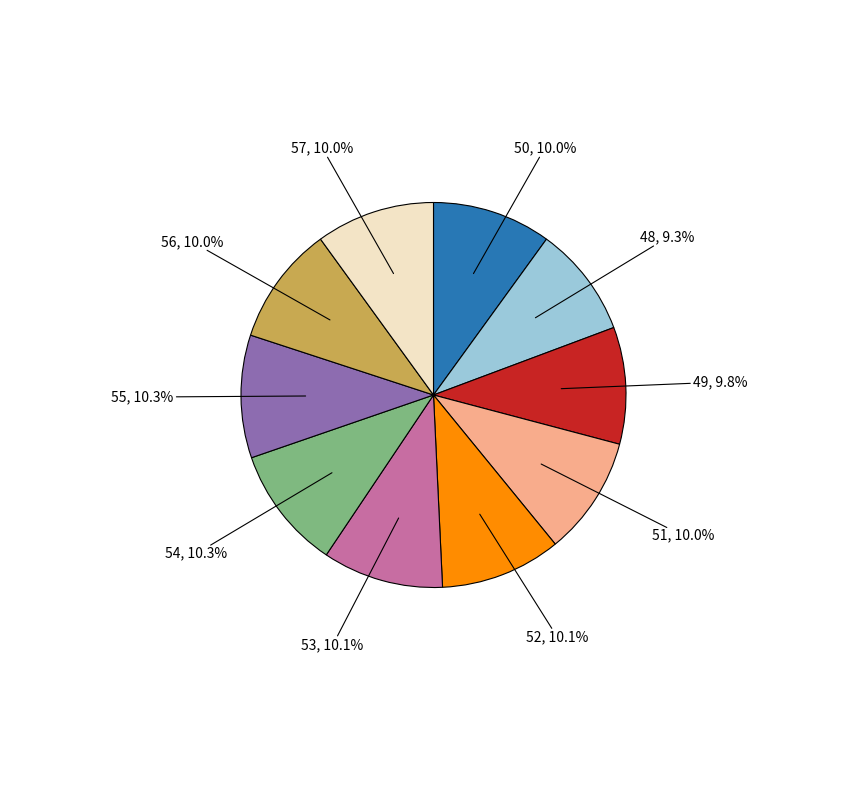

Does any single category account for the majority?

No